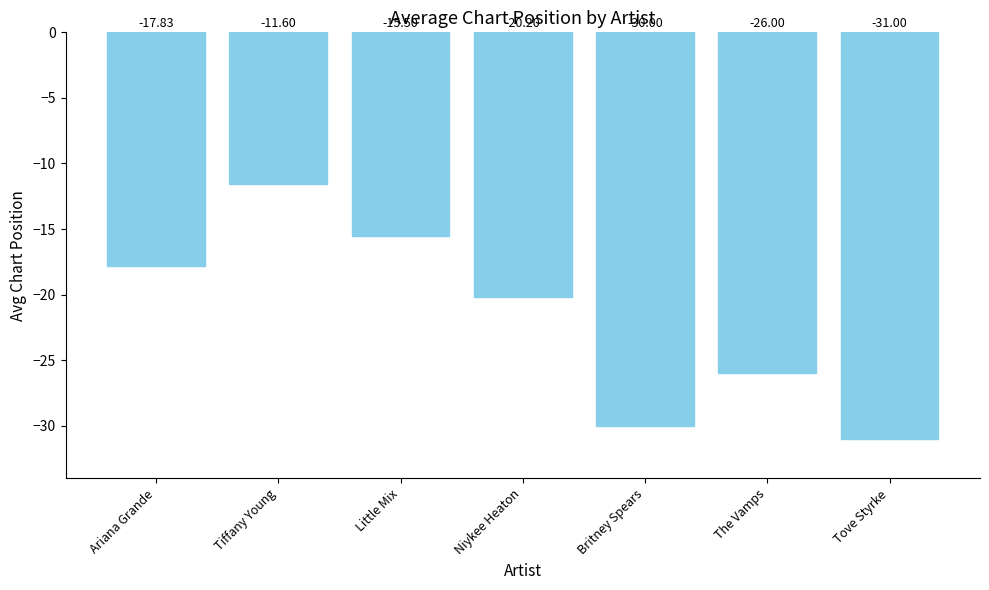

List the labels in order of value, smallest first.

Tove Styrke, Britney Spears, The Vamps, Niykee Heaton, Ariana Grande, Little Mix, Tiffany Young